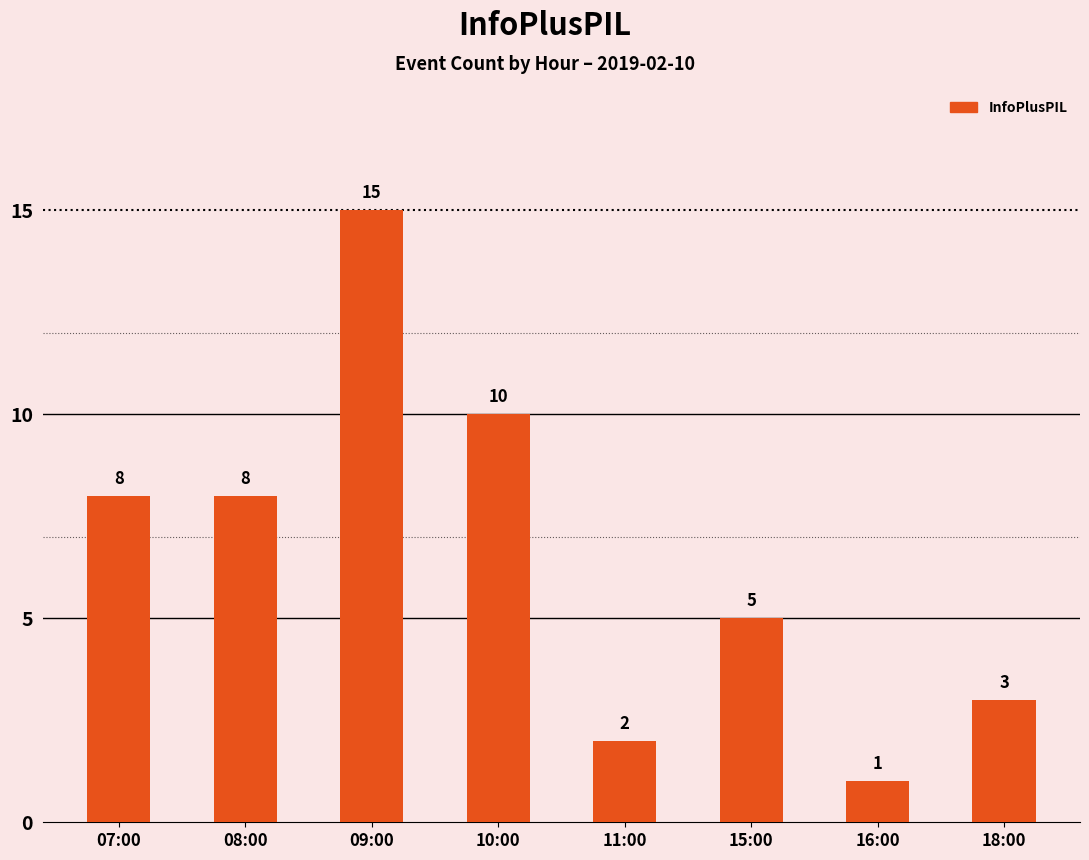

What is the maximum value shown in the chart?

15